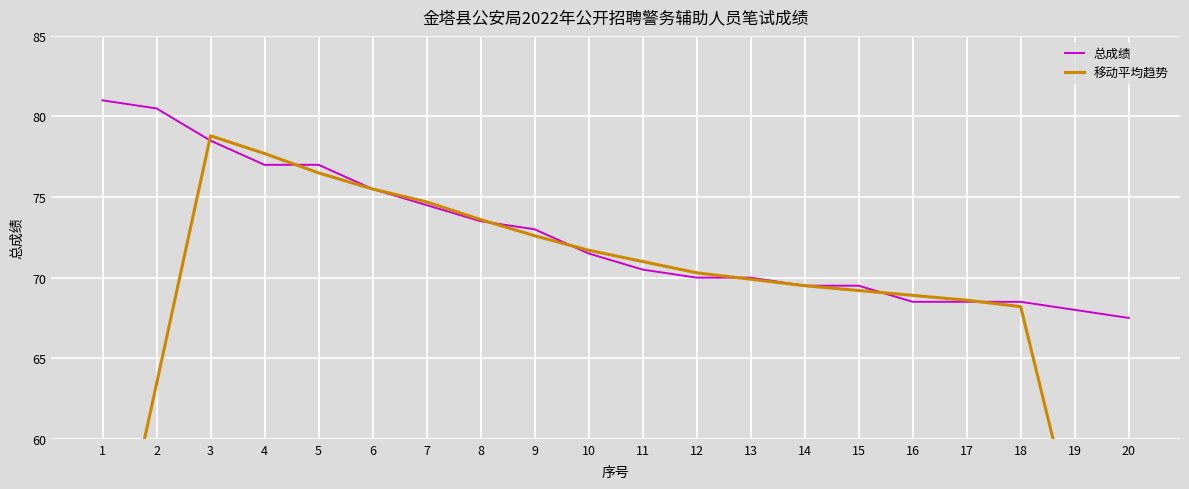

At how many categories does at least one series exceed 50?

20